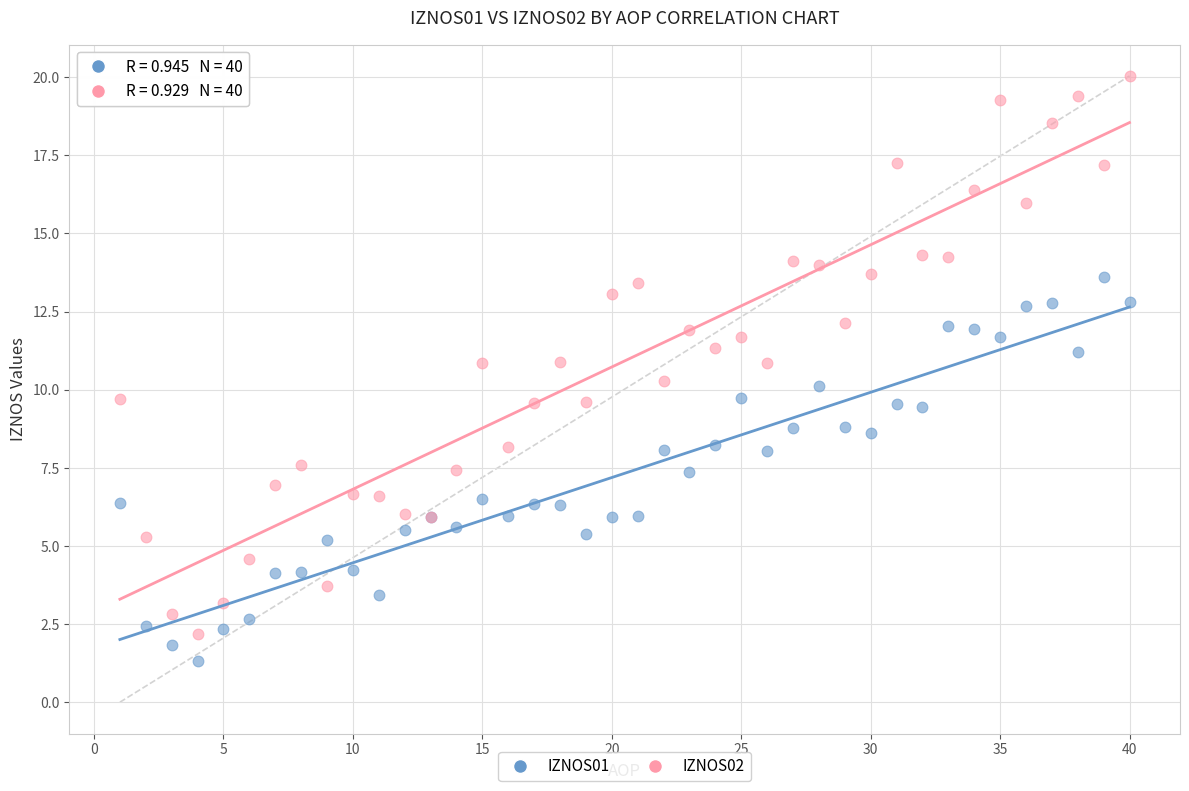

What are all the series names shown in the legend?

IZNOS01, IZNOS02